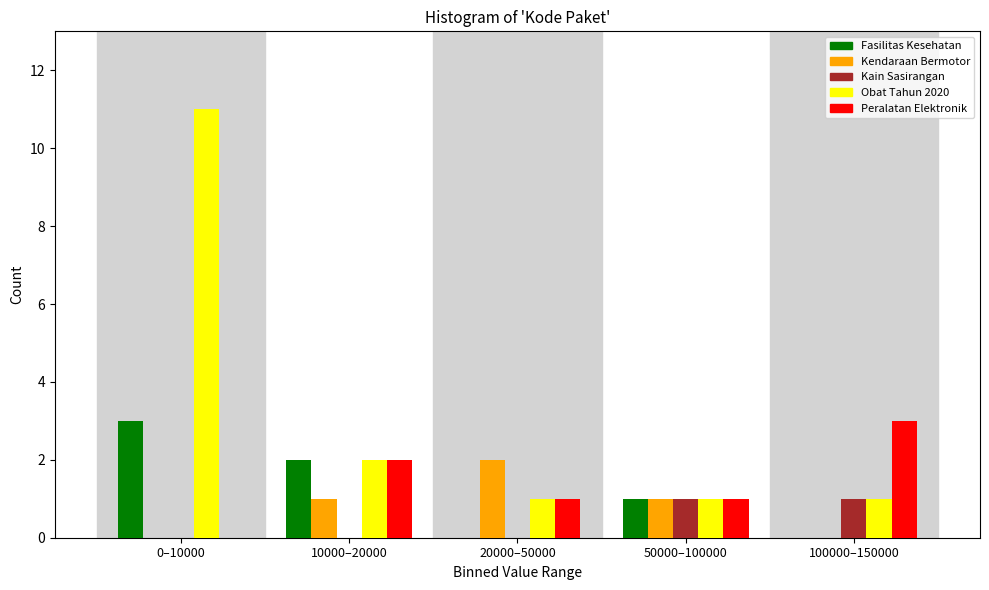

Reading left to right, list all the values displayed in this chart.

Fasilitas Kesehatan: 0–10000=3	10000–20000=2	20000–50000=0	50000–100000=1	100000–150000=0
Kendaraan Bermotor: 0–10000=0	10000–20000=1	20000–50000=2	50000–100000=1	100000–150000=0
Kain Sasirangan: 0–10000=0	10000–20000=0	20000–50000=0	50000–100000=1	100000–150000=1
Obat Tahun 2020: 0–10000=11	10000–20000=2	20000–50000=1	50000–100000=1	100000–150000=1
Peralatan Elektronik: 0–10000=0	10000–20000=2	20000–50000=1	50000–100000=1	100000–150000=3